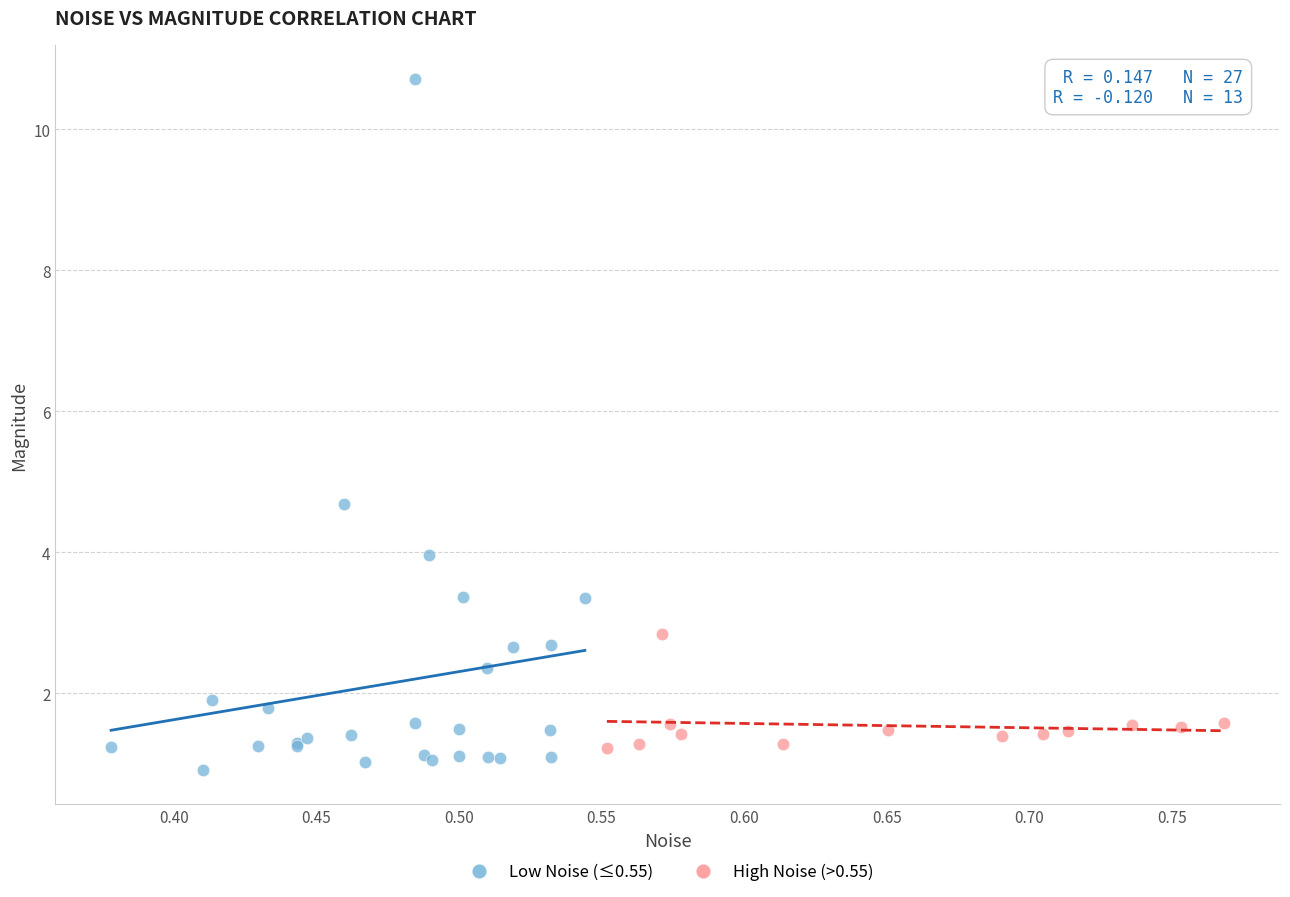

What are all the series names shown in the legend?

Low Noise (≤0.55), High Noise (>0.55)